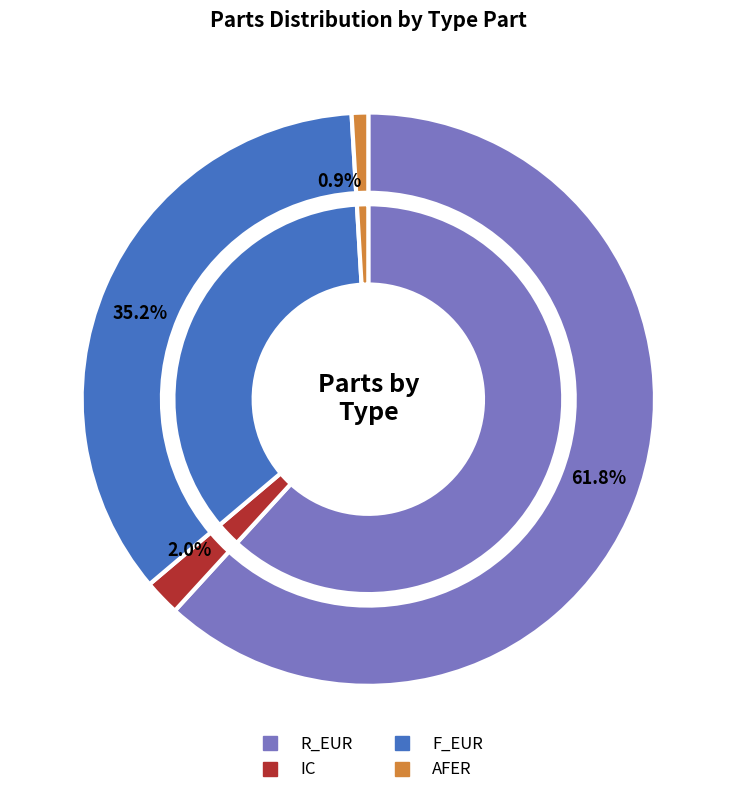

The AFER slice represents 11% of the pie. True or false?

False